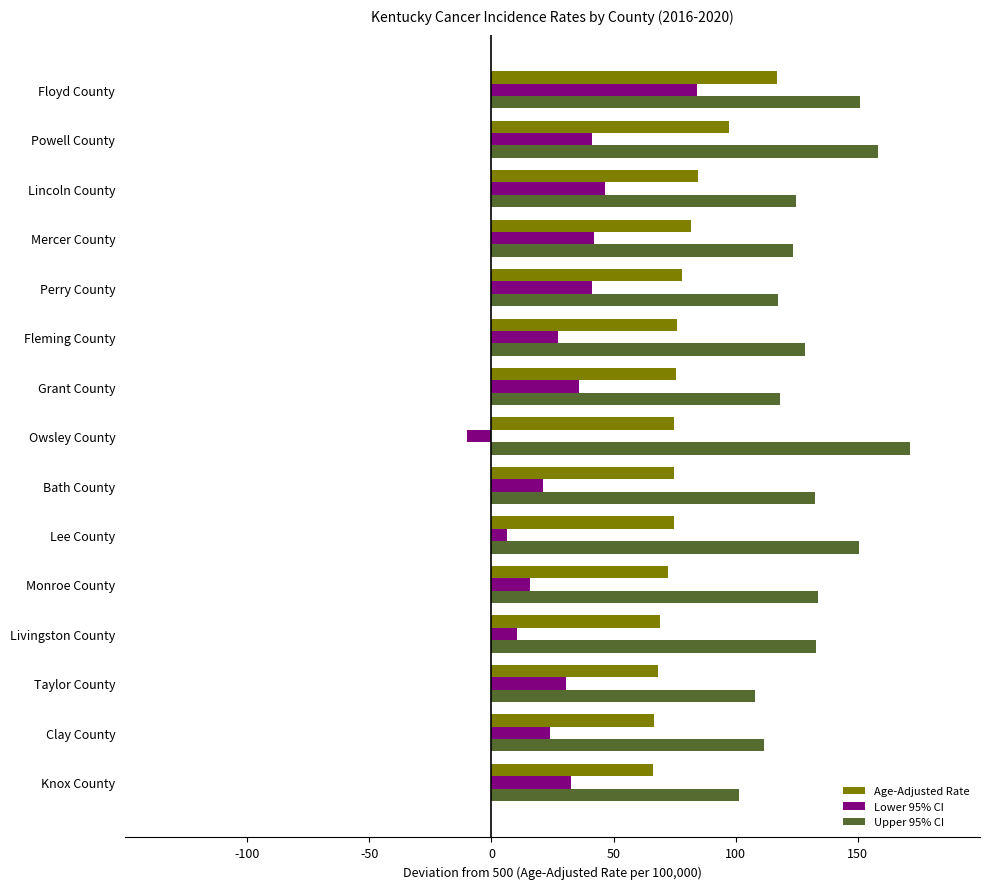

What is the difference between the highest and lowest values at Floyd County?

66.4